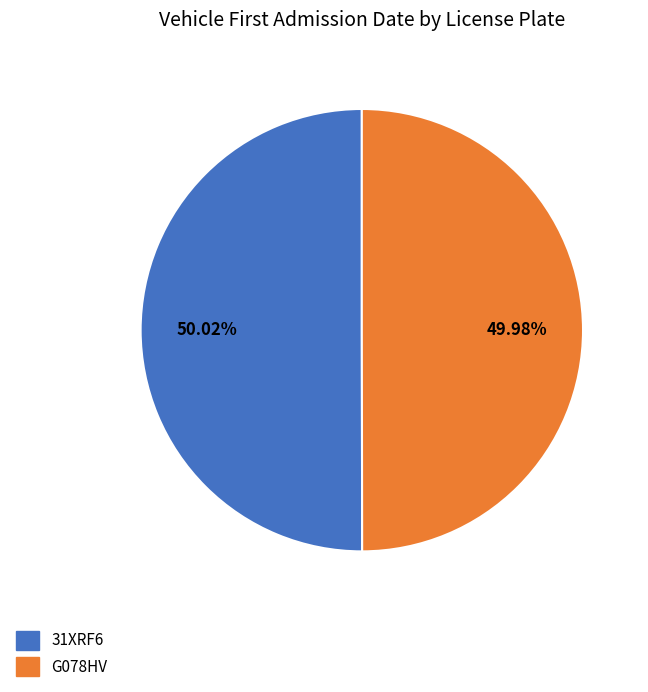

How many slices are in this pie chart?

2